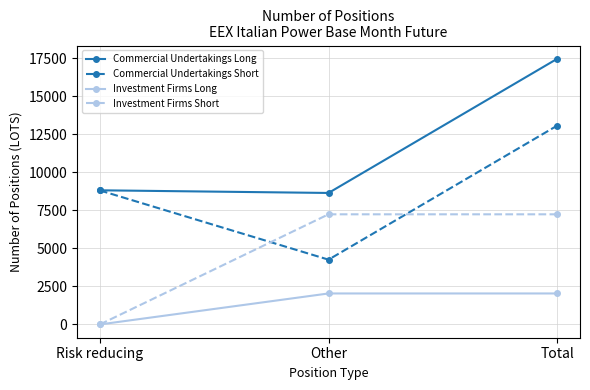

Reading right to left, transcribe all the data shown in this chart.

Commercial Undertakings Long: 17455	8640	8815
Commercial Undertakings Short: 13063	4257	8806
Investment Firms Long: 2036	2036	0
Investment Firms Short: 7237	7237	0